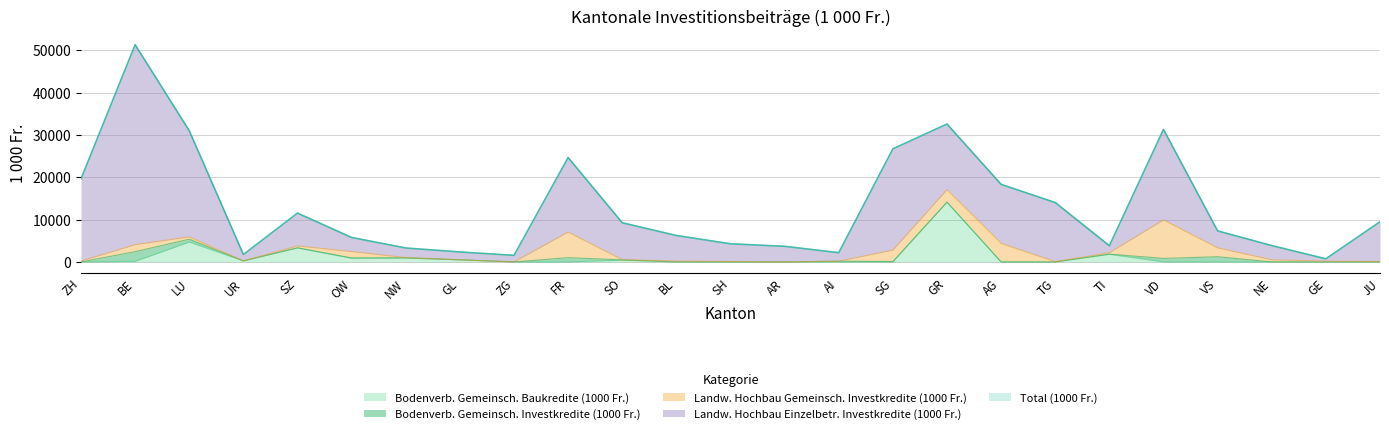

Is the value of Bodenverb. Gemeinsch. Baukredite (1000 Fr.) at TG greater than the value of Landw. Hochbau Gemeinsch. Investkredite (1000 Fr.) at SZ?

No